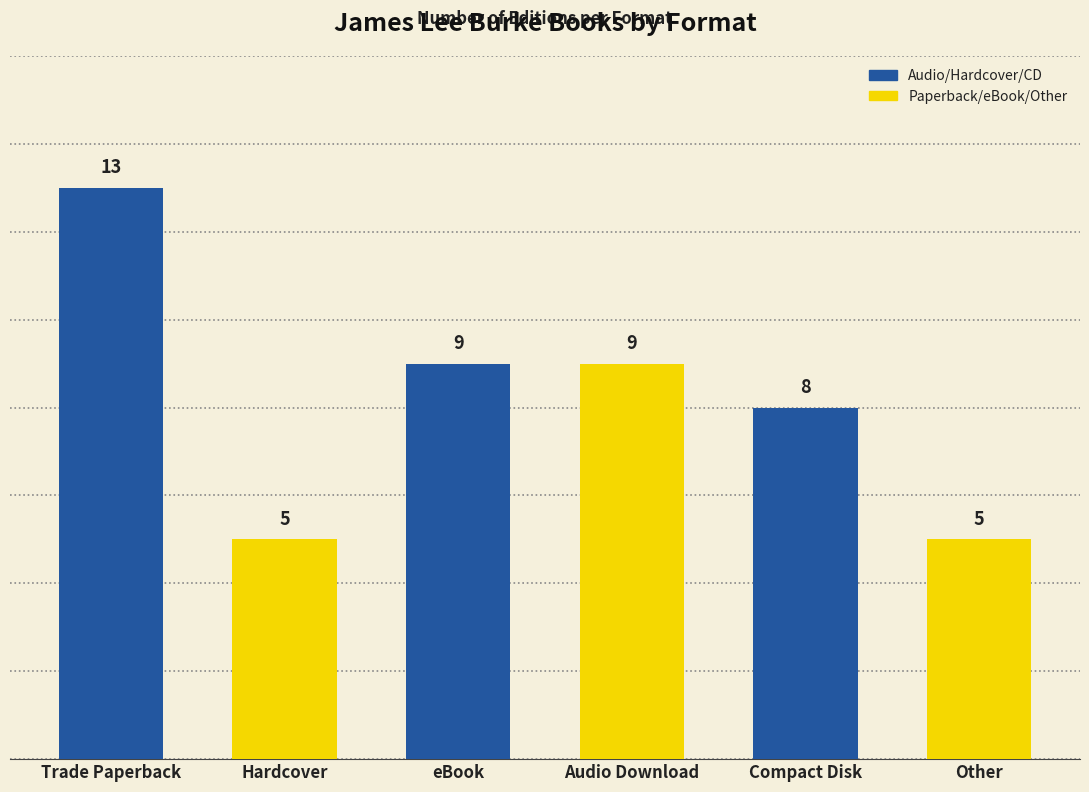

Is it true that the value at Compact Disk is 8?

True